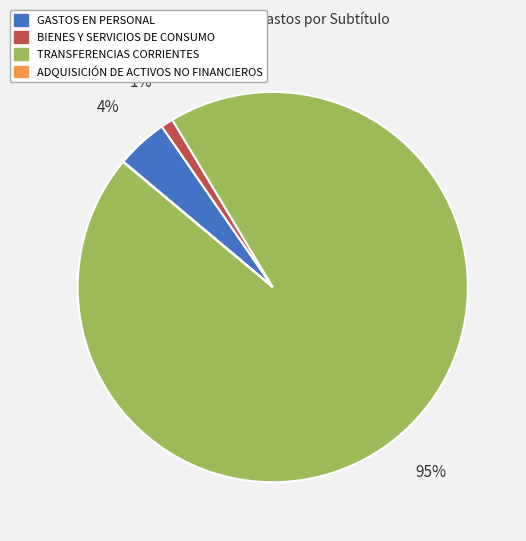

The TRANSFERENCIAS CORRIENTES slice represents 95% of the pie. True or false?

True